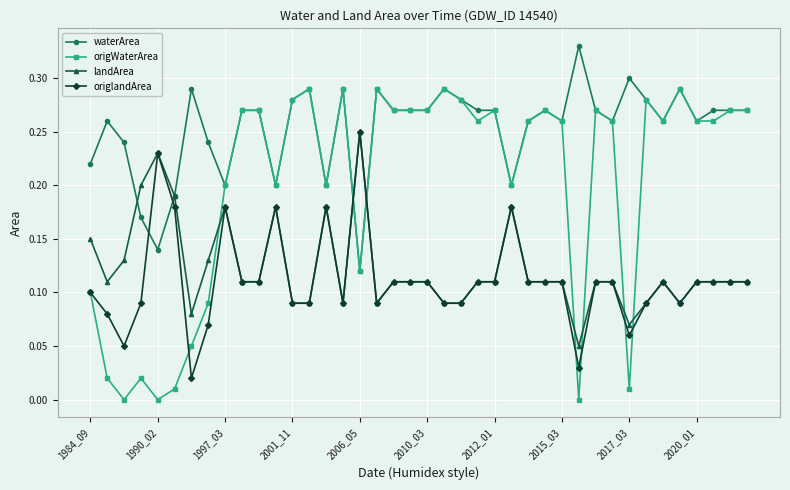

Which series has the widest spread of values?

origWaterArea